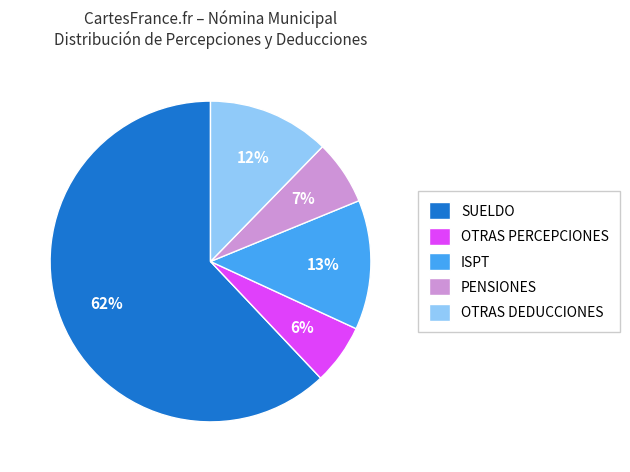

Which slice is the largest?

SUELDO